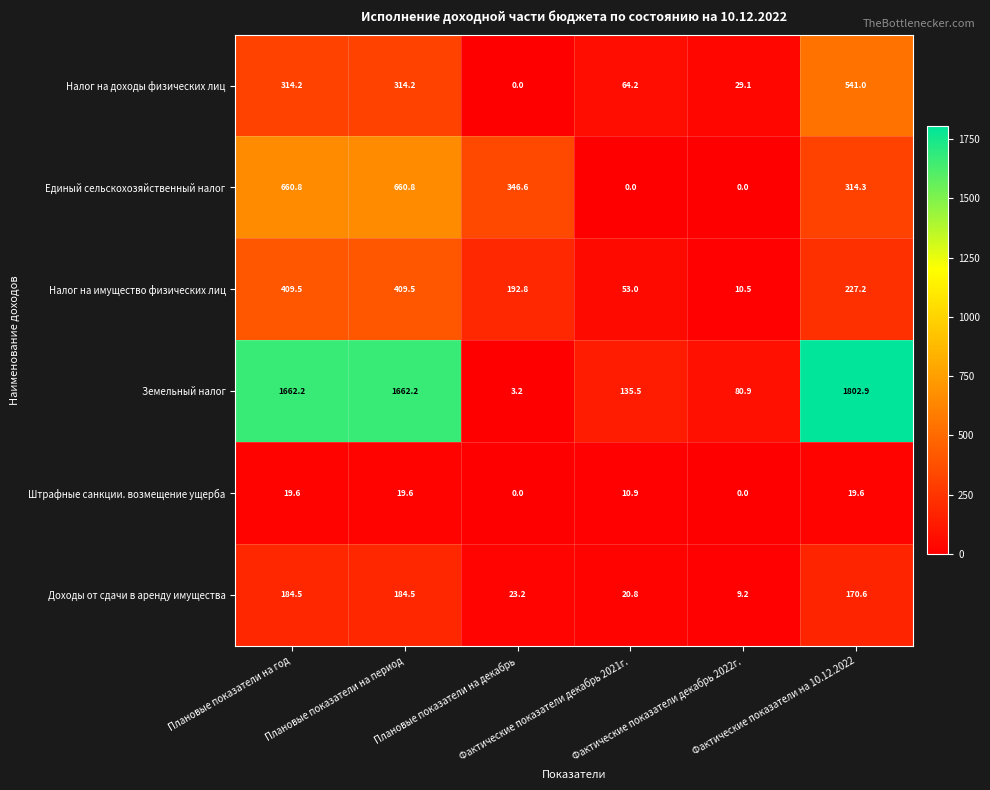

What is the average value of the Земельный налог series?

891.2